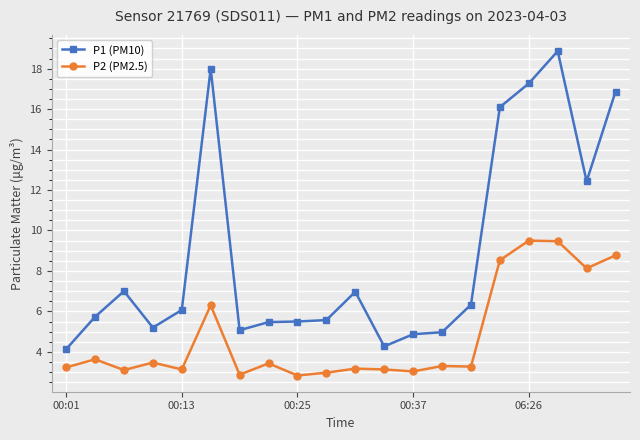

What is the value of the P2 (PM2.5) point at the 16th from the left?

8.5